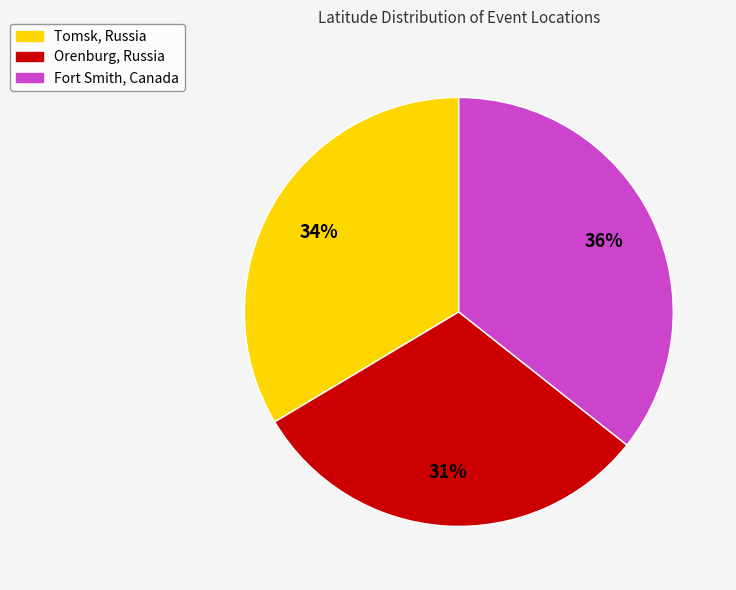

Approximately how many times larger is the value at Tomsk, Russia compared to Fort Smith, Canada?

0.9